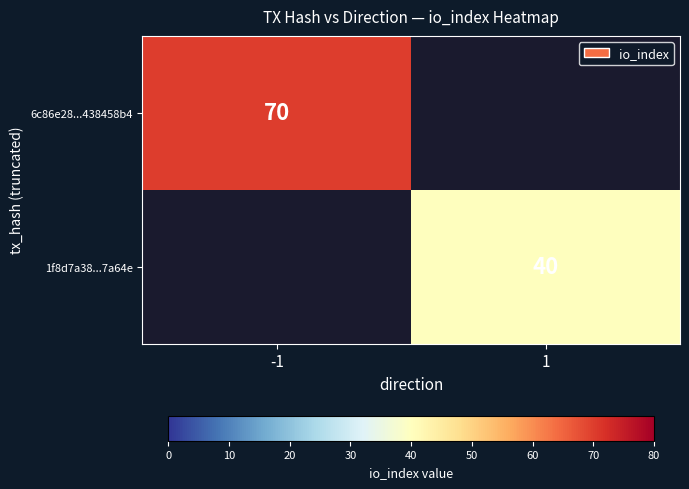

The 1f8d7a38...7a64e series shows 24 at 1. True or false?

False